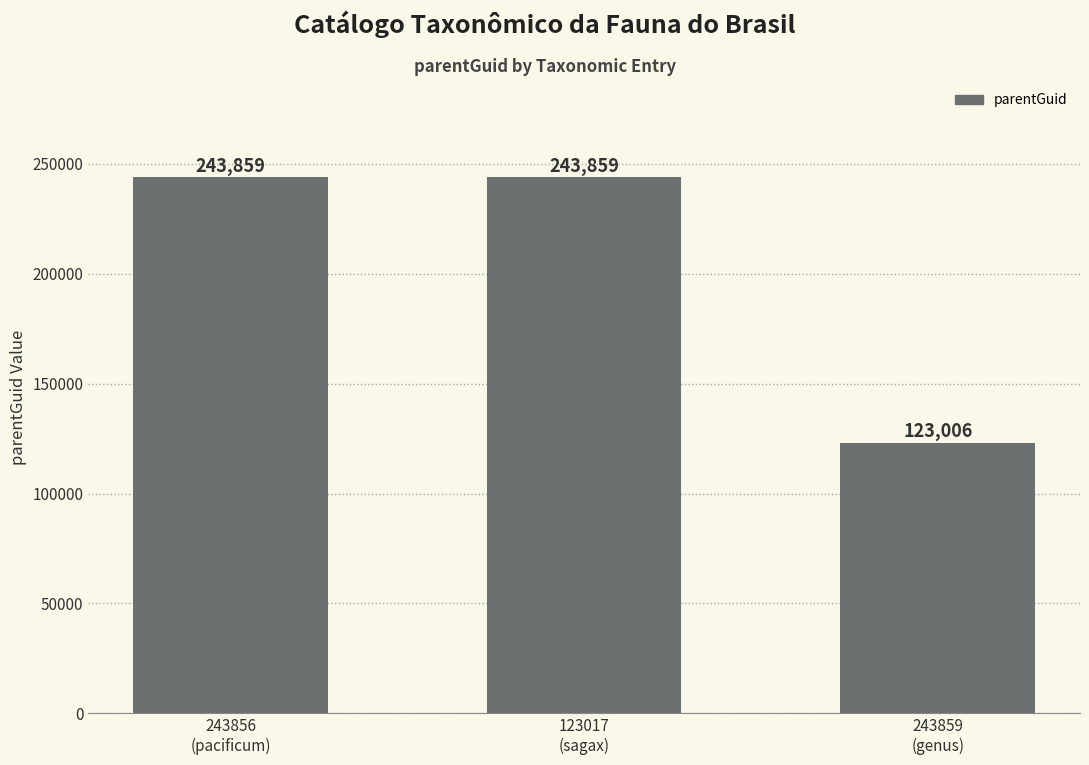

Reading left to right, list all the values displayed in this chart.

243859	243859	123006